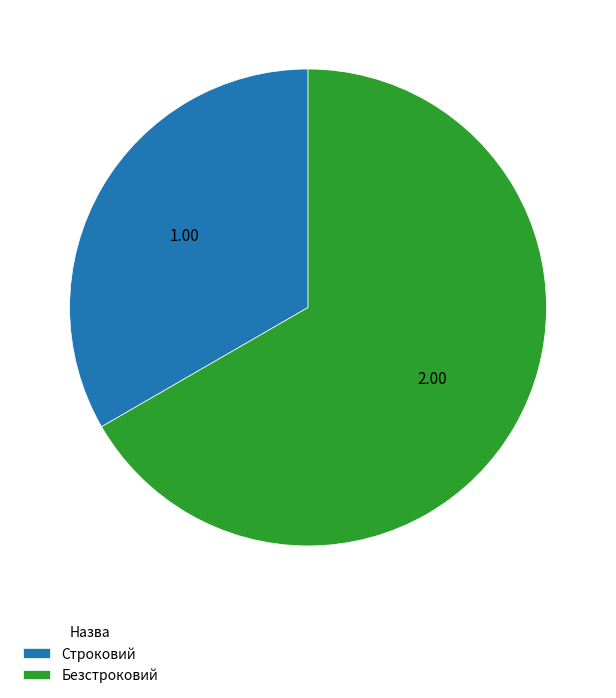

What is the majority slice?

Безстроковий